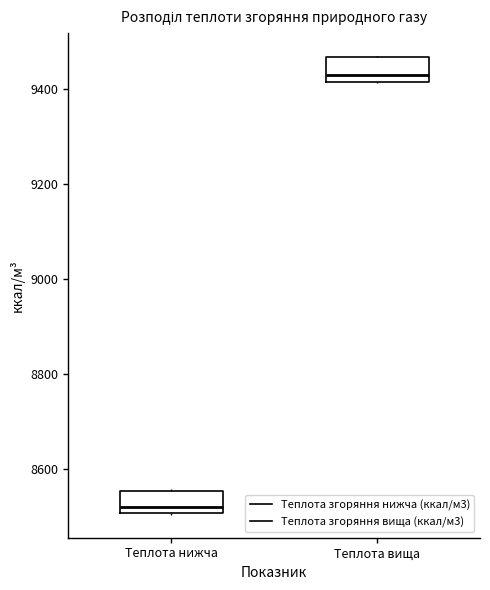

Where is the upper edge of the box for Теплота вища on the y-axis? The values are not printed on the chart, so give them approximately, as read against the axis.

9460